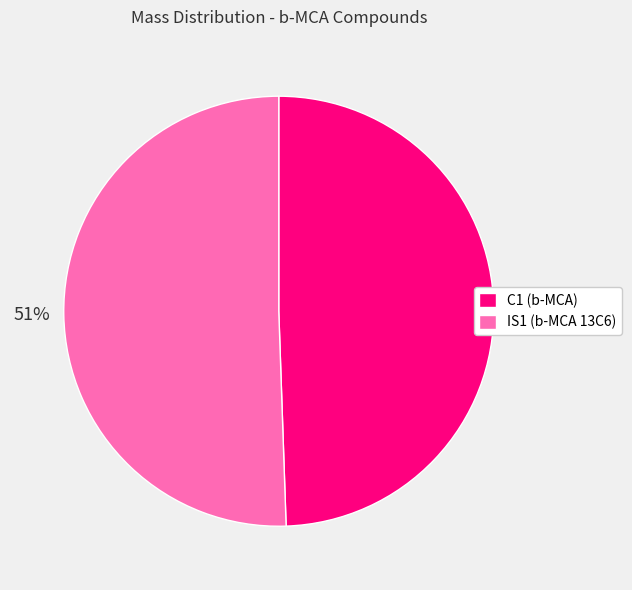

How many segments does this pie chart have?

2